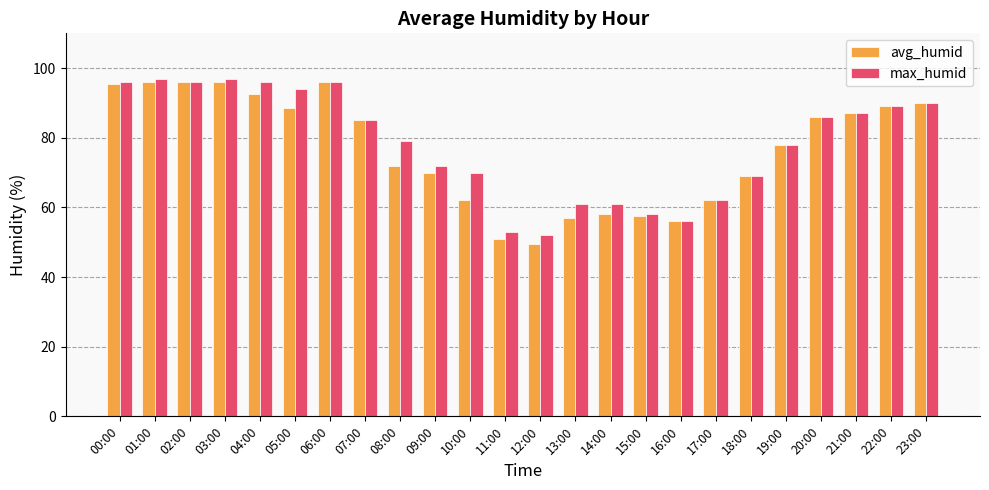

What is the greatest value displayed?

97.0